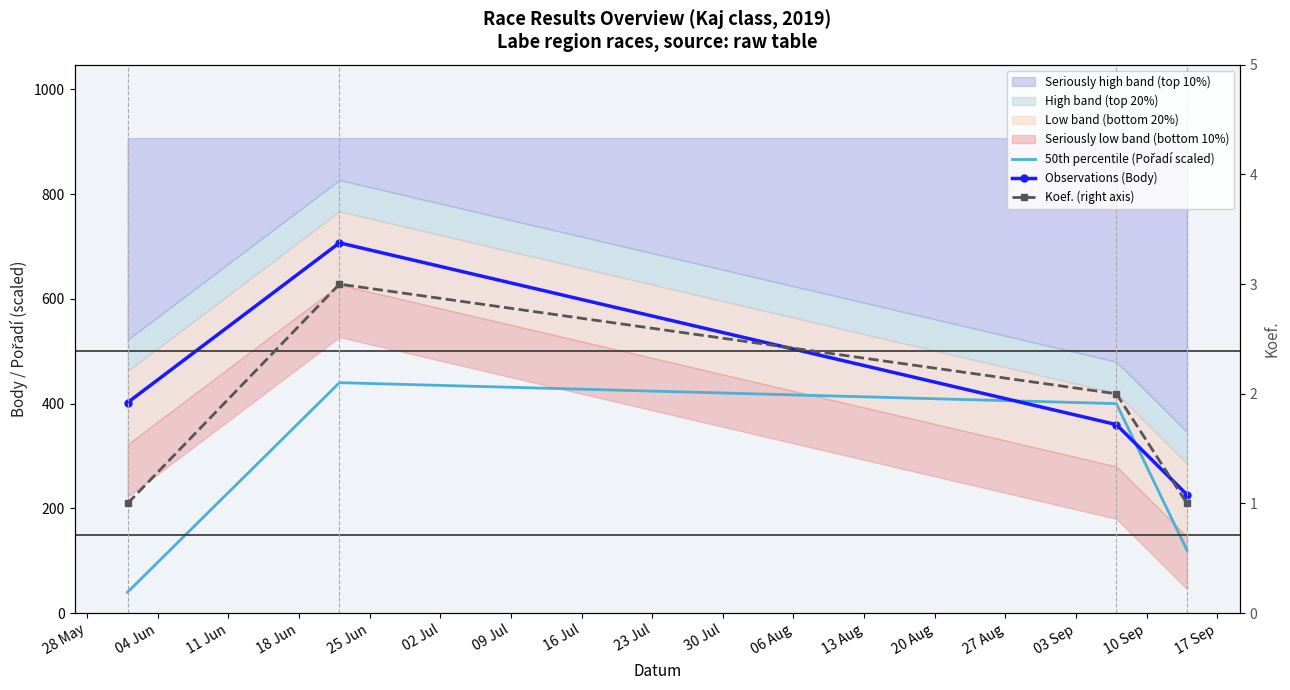

Is this an area chart (filled region under the line)?

No